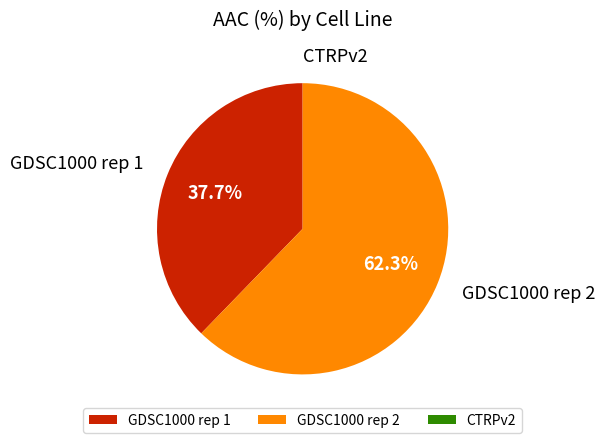

What is the majority slice?

GDSC1000 rep 2